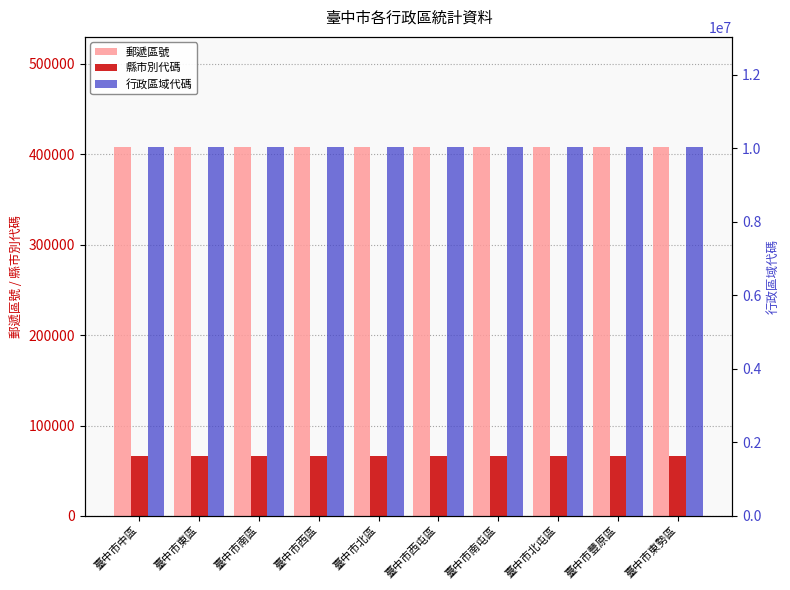

What is the average value of the 縣市別代碼 series?

66000